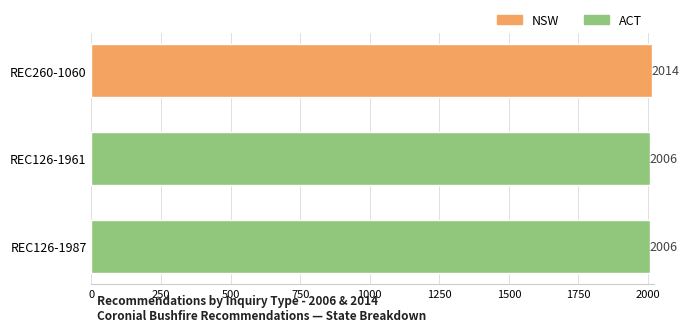

Reading top to bottom, what are all the values shown in this chart?

REC260-1060=2014	REC126-1961=2006	REC126-1987=2006